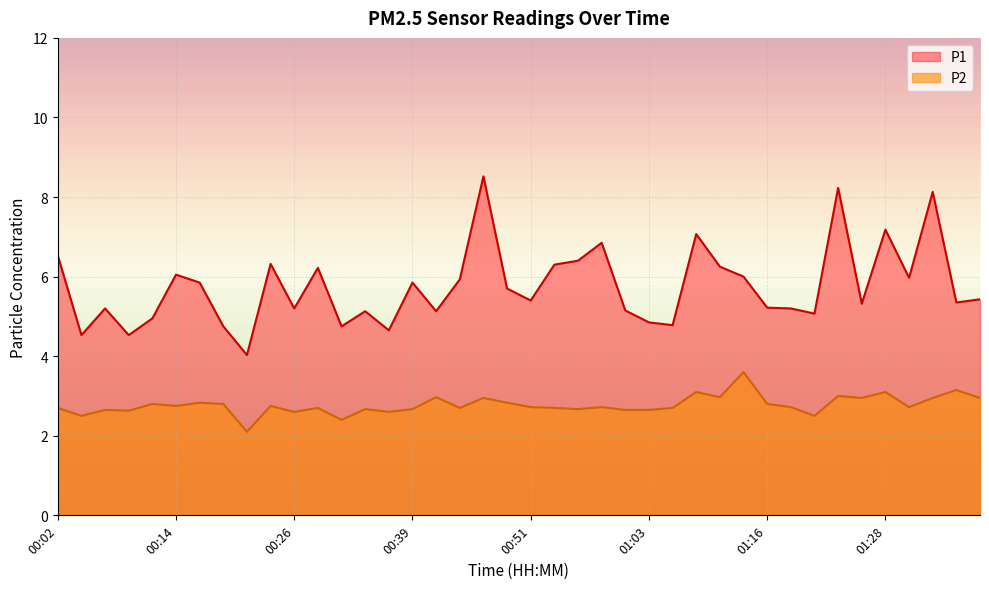

At which label is P2 closest to 2?

00:22